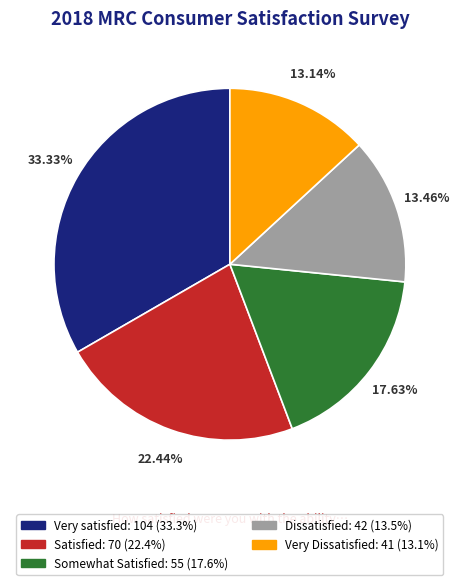

Count the number of slices in the pie.

5